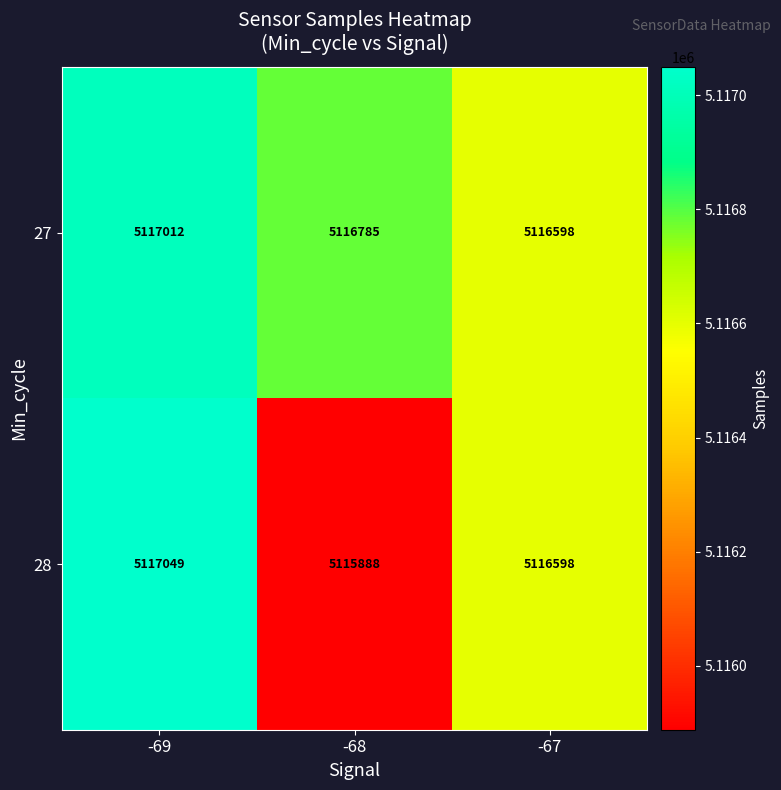

What is the maximum value shown in the chart?

5117049